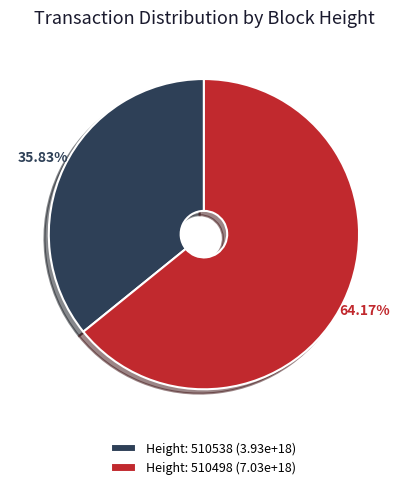

Rank the categories by value from lowest to highest.

Height: 510538 (3.93e+18), Height: 510498 (7.03e+18)